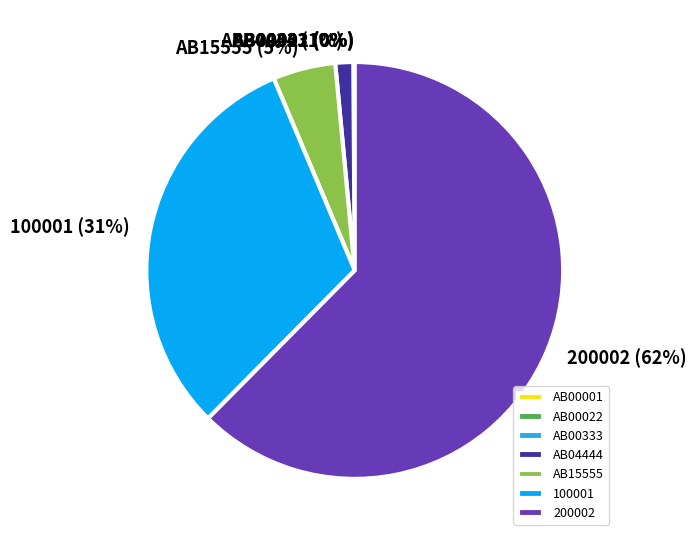

Combined, do AB04444 and 100001 account for over 50%?

No